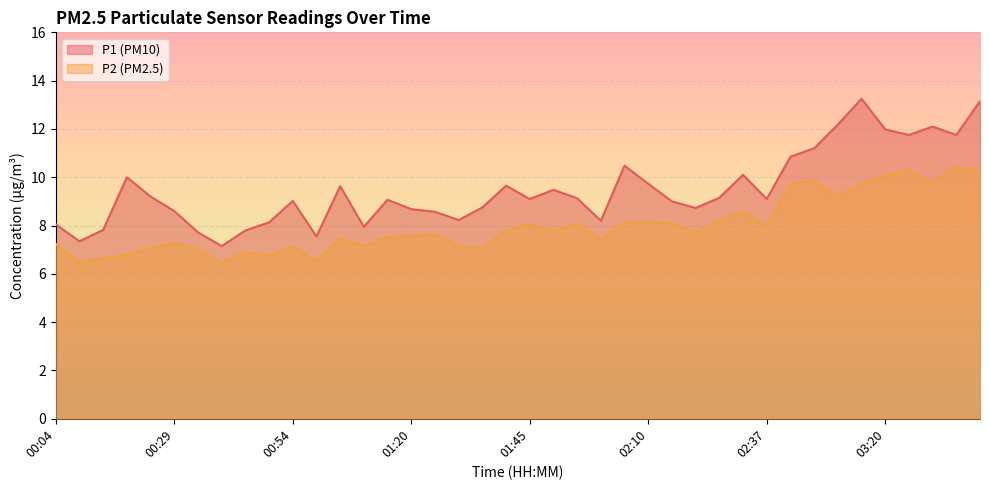

What are all the series names shown in the legend?

P1, P2